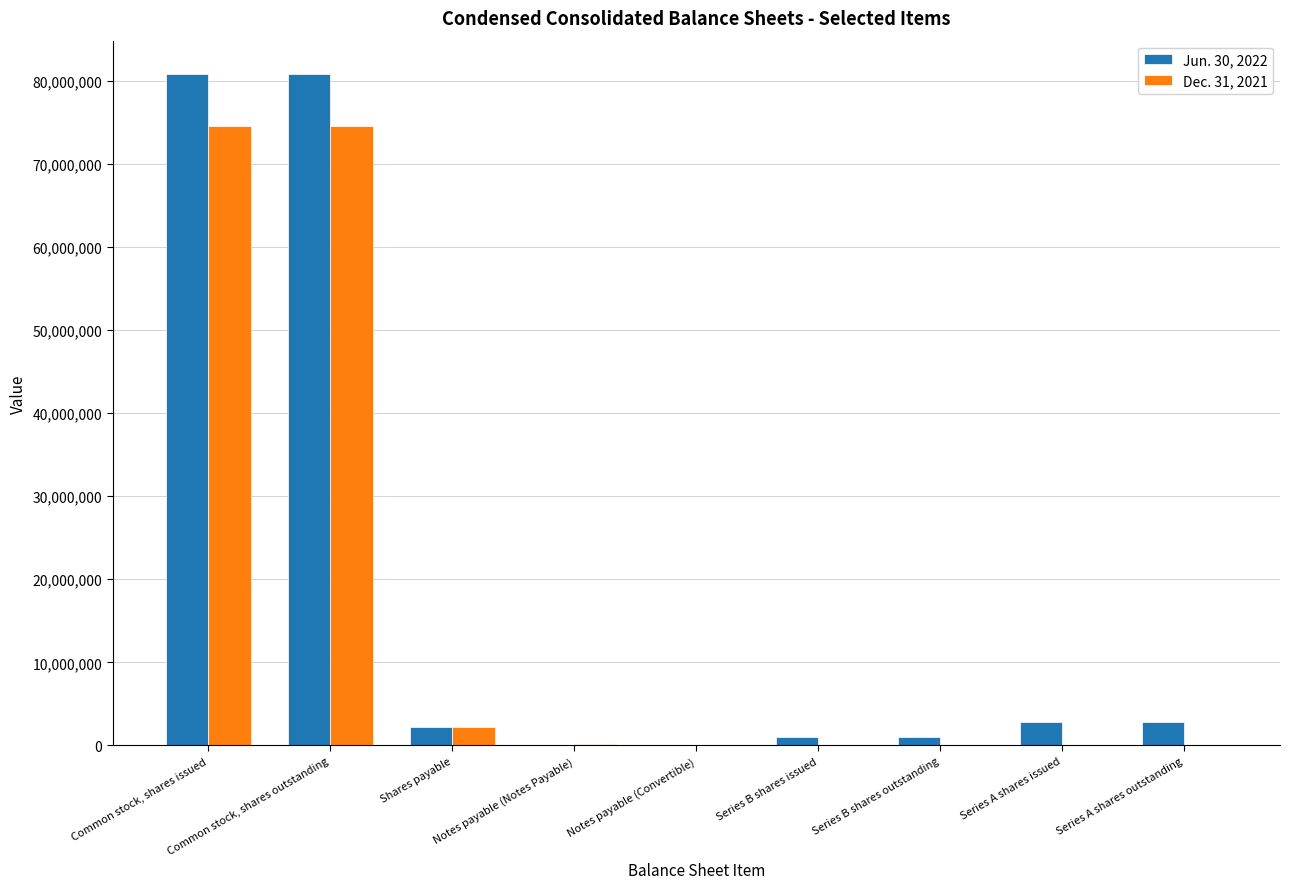

What is the sum of all Dec. 31, 2021 values?

151367096